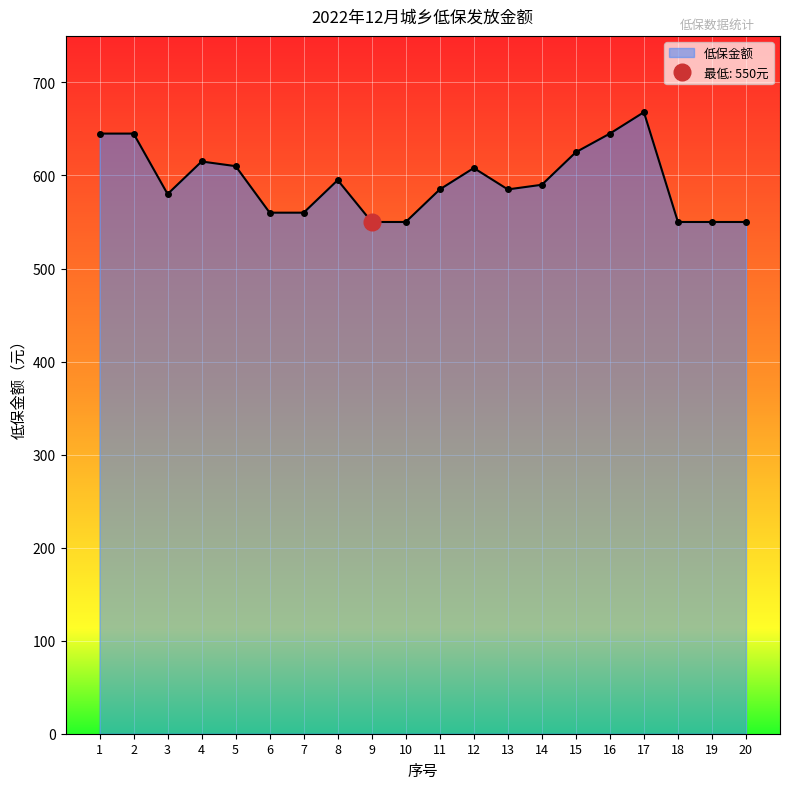

Rank the categories by value from highest to lowest.

17, 1, 2, 16, 15, 4, 5, 12, 8, 14, 11, 13, 3, 6, 7, 9, 10, 18, 19, 20